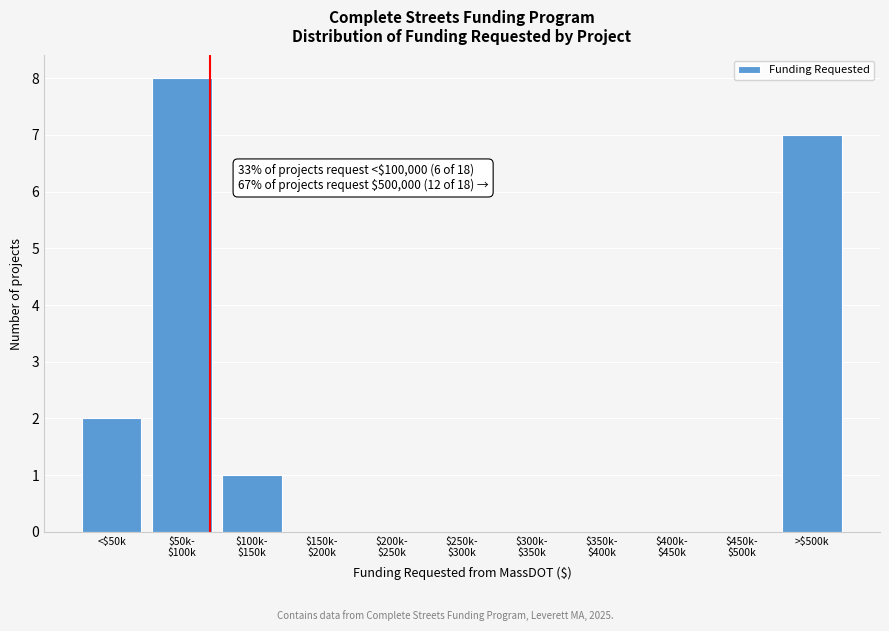

Where is the data nearest to the value 4?

<$50k